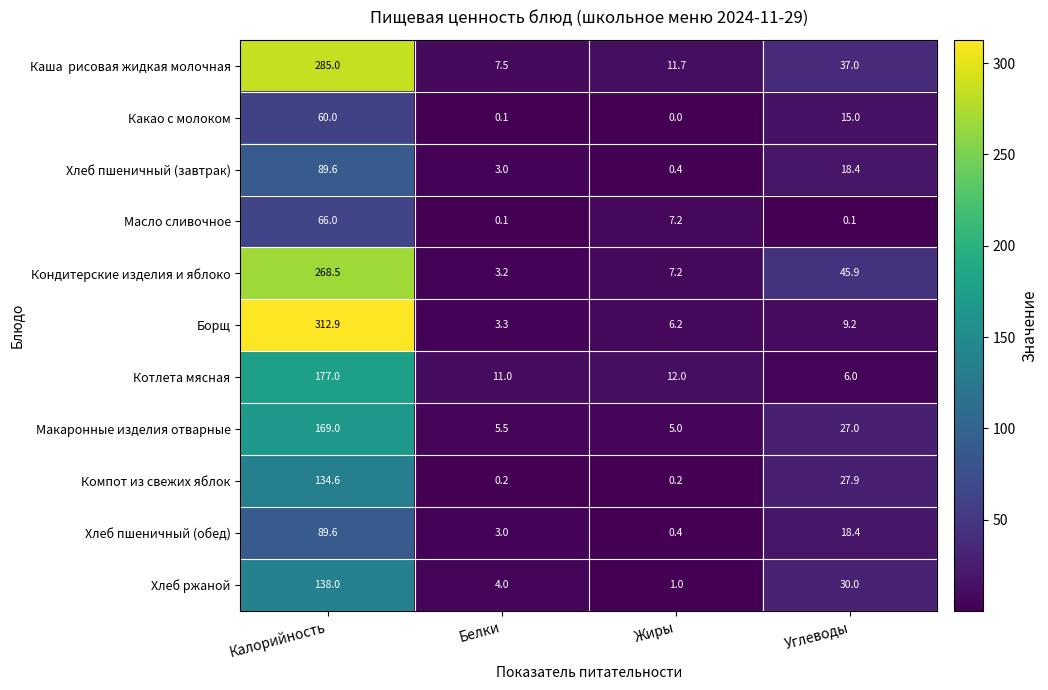

Which series has the largest range (max minus min)?

Борщ